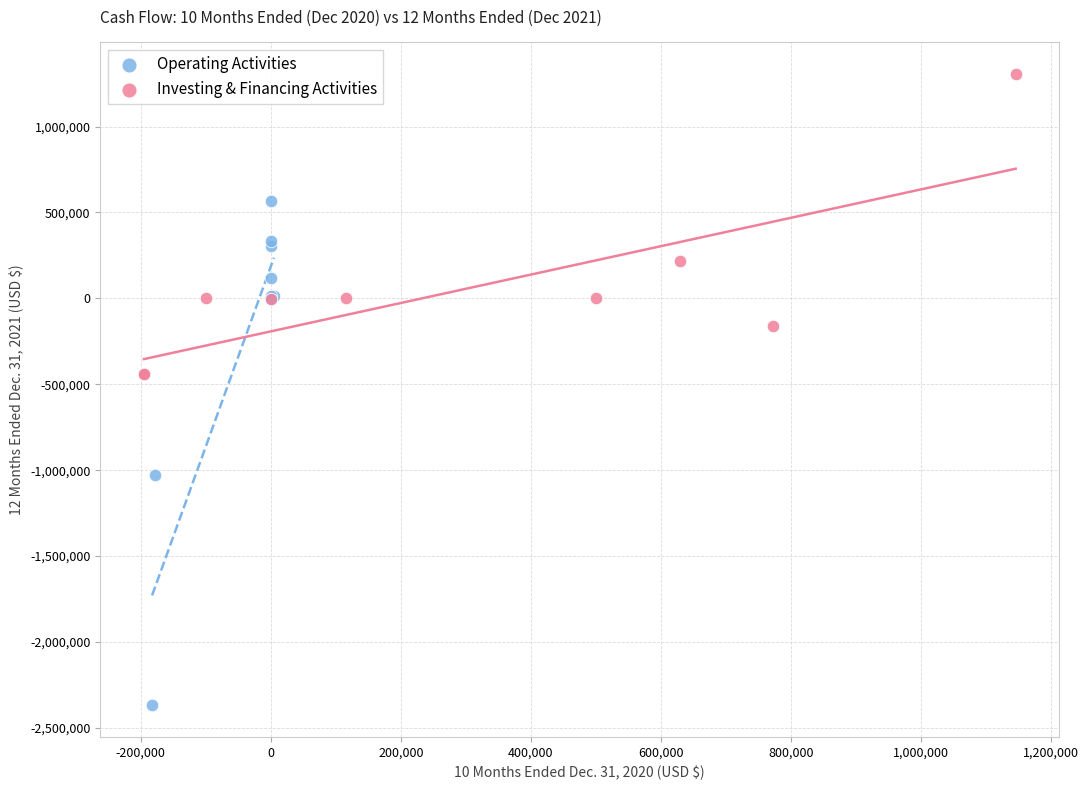

Which series reaches the maximum Y coordinate?

Investing & Financing Activities